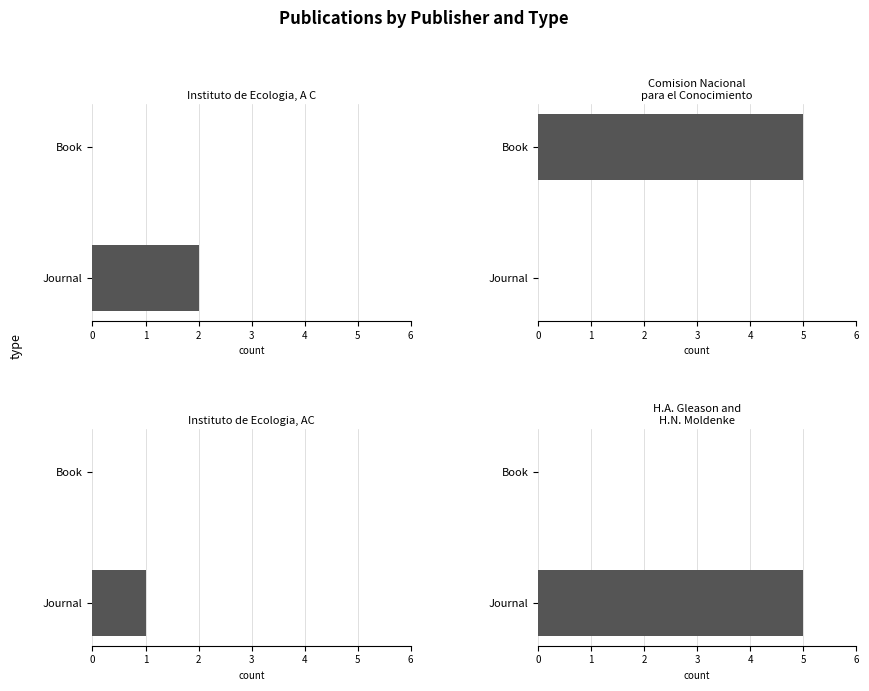

True or false: Instituto de Ecologia, A C has a value of 1 at 0.

False